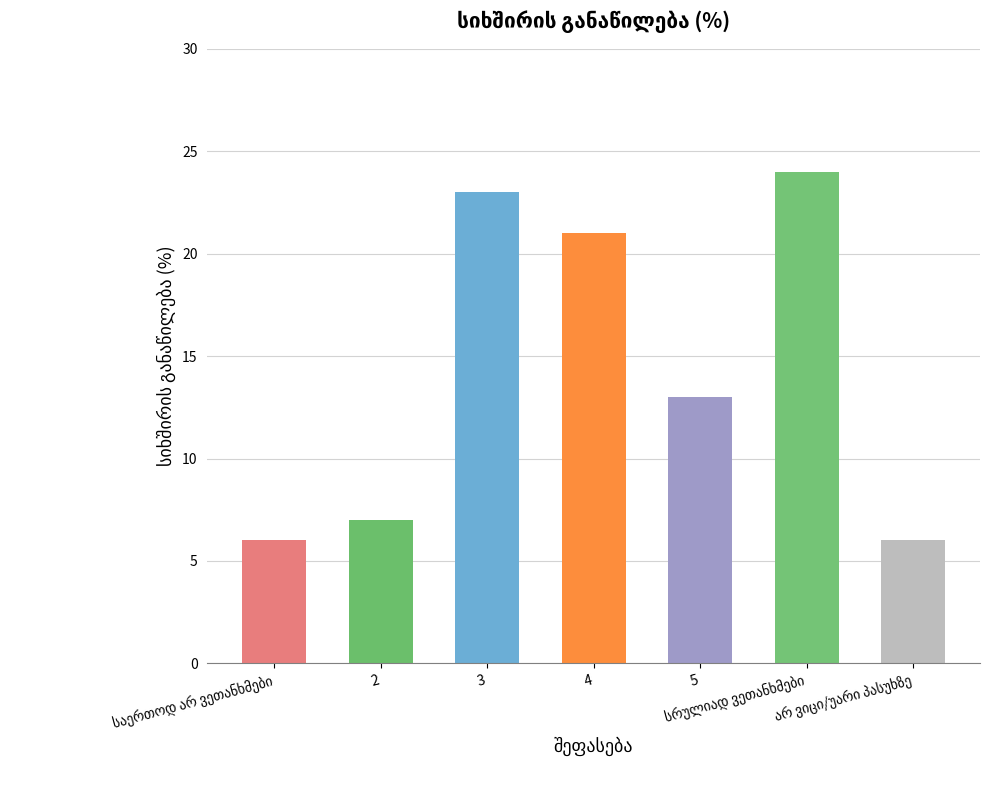

At which label is the value closest to 15?

5